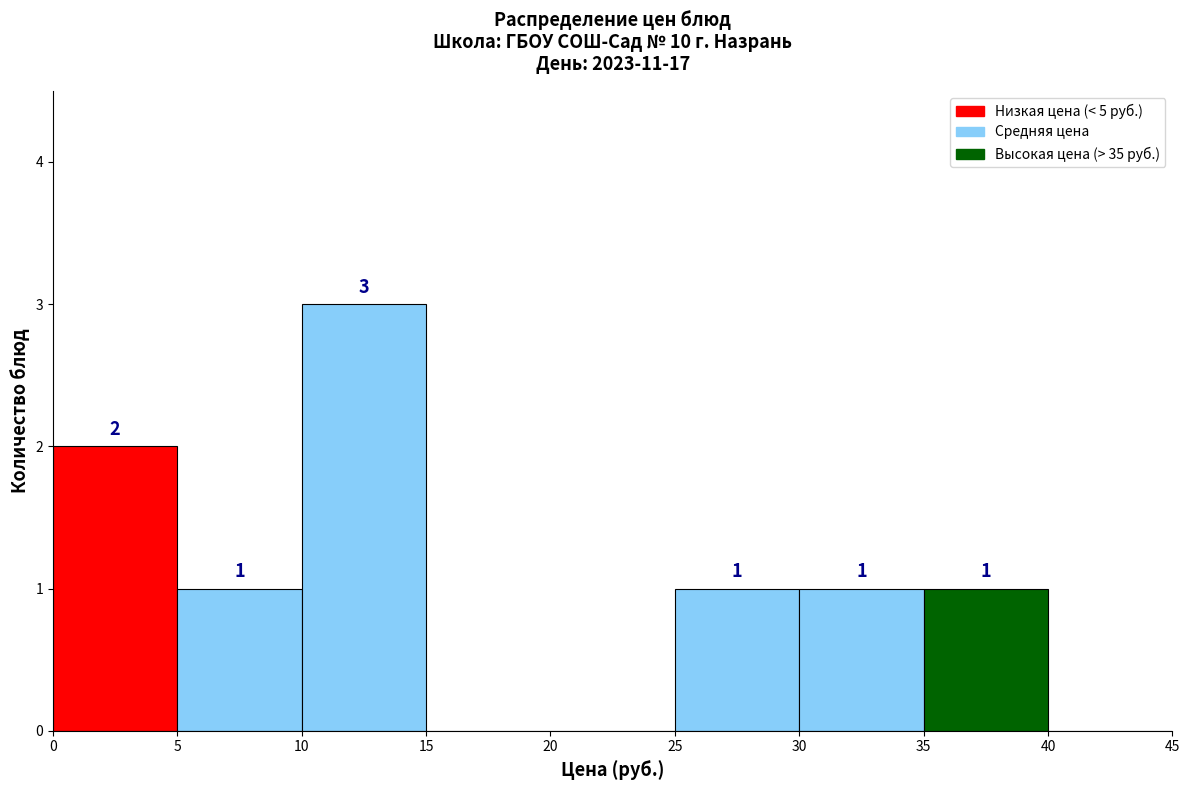

Which range on the x-axis has the tallest bar?

10 to 15